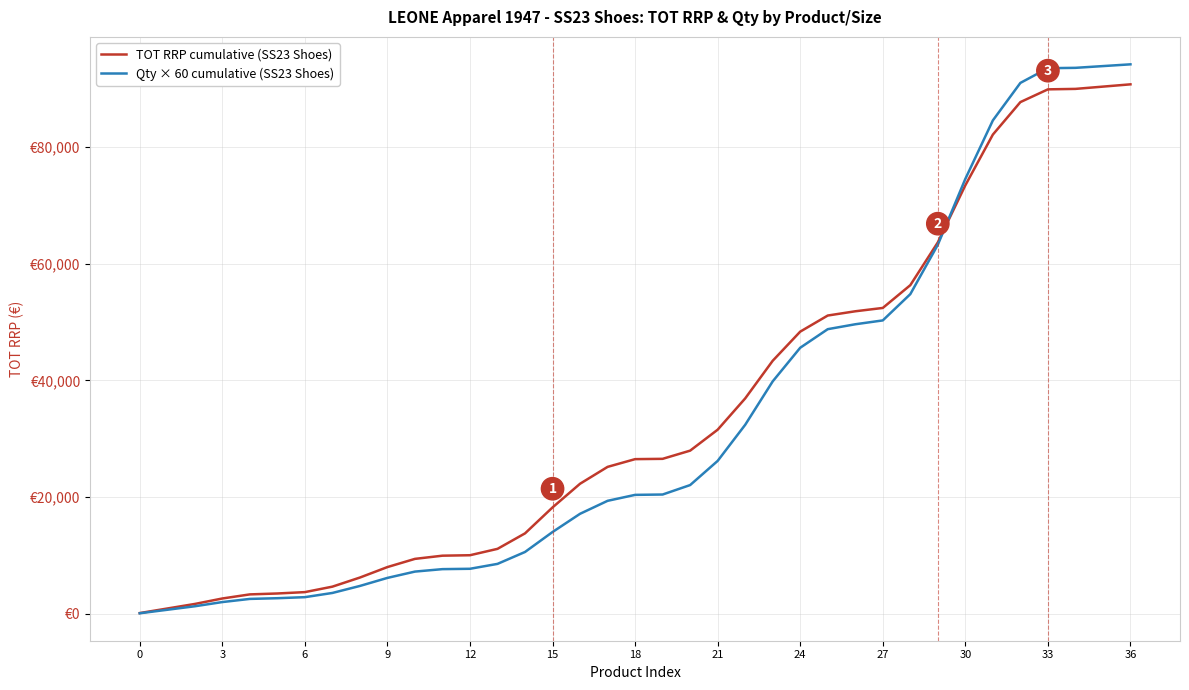

What are all the series names shown in the legend?

TOT RRP cumulative (SS23 Shoes), Qty × 60 cumulative (SS23 Shoes)